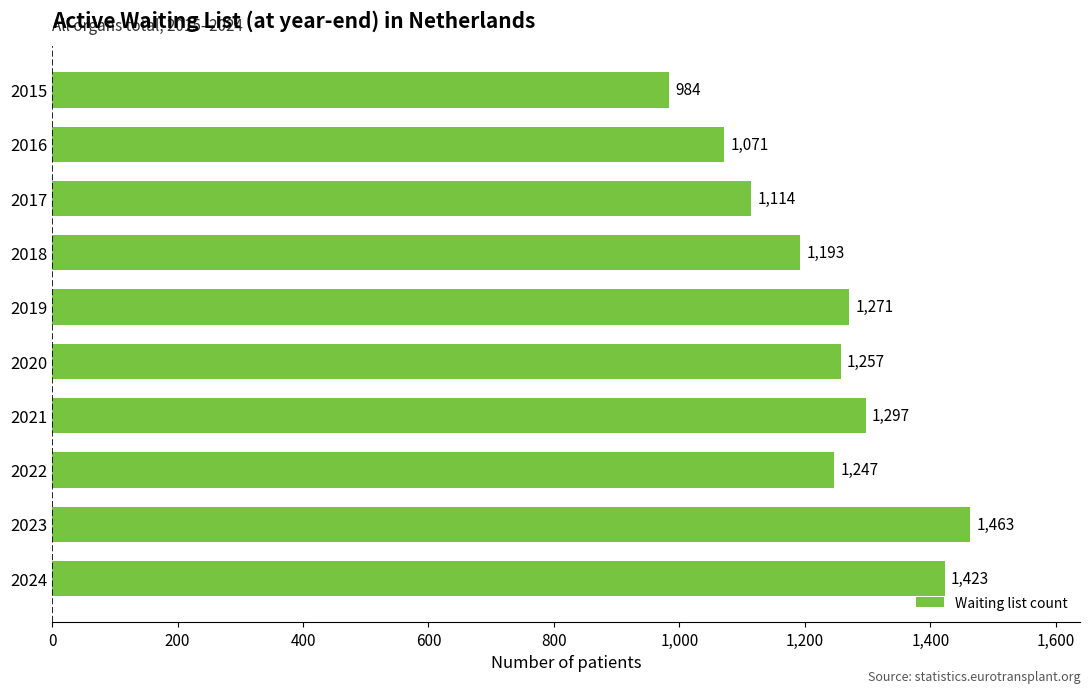

At which label is the value closest to 1223?

2022